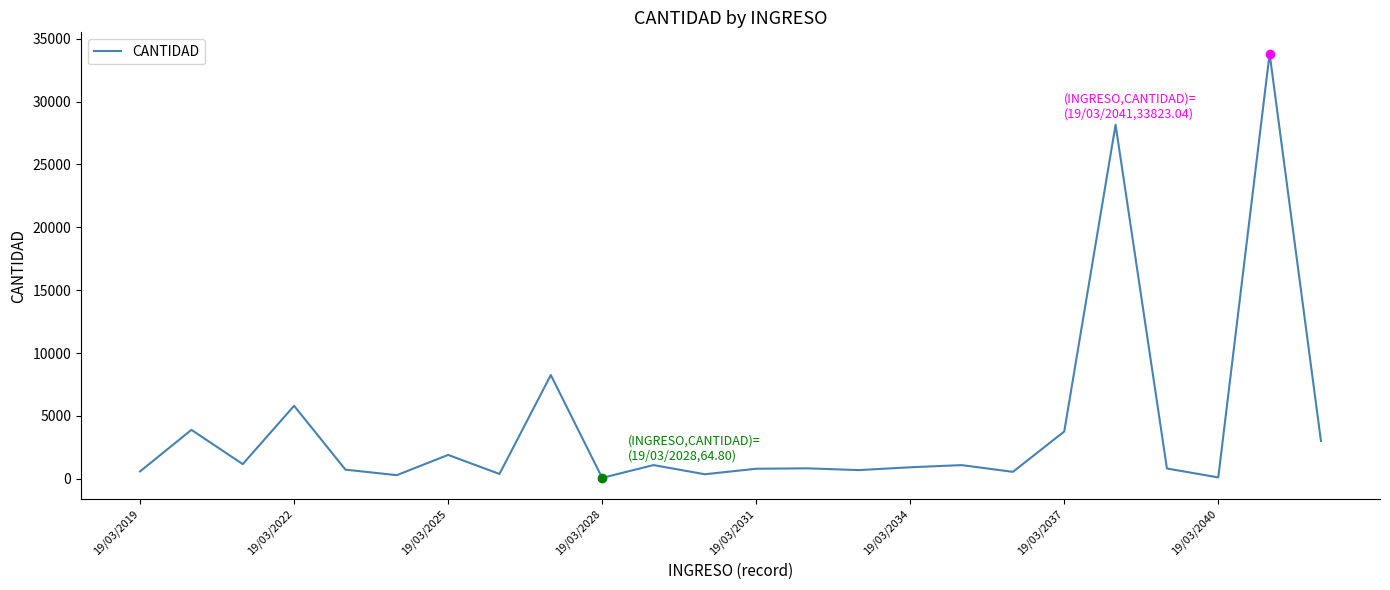

What is the greatest value displayed?

33823.0